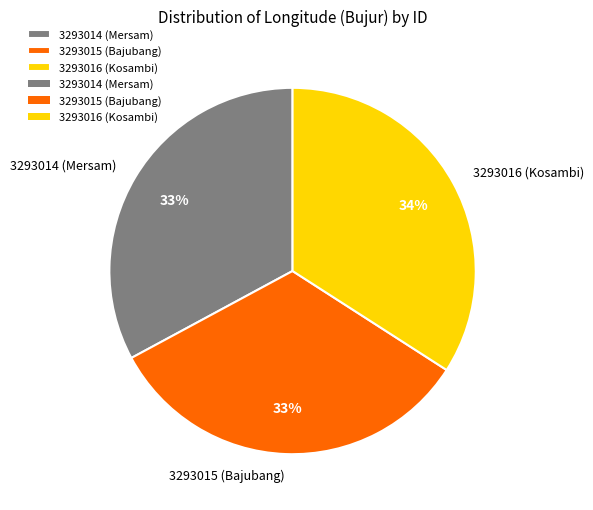

Between 3293015 (Bajubang) and 3293016 (Kosambi), which is larger?

3293016 (Kosambi)